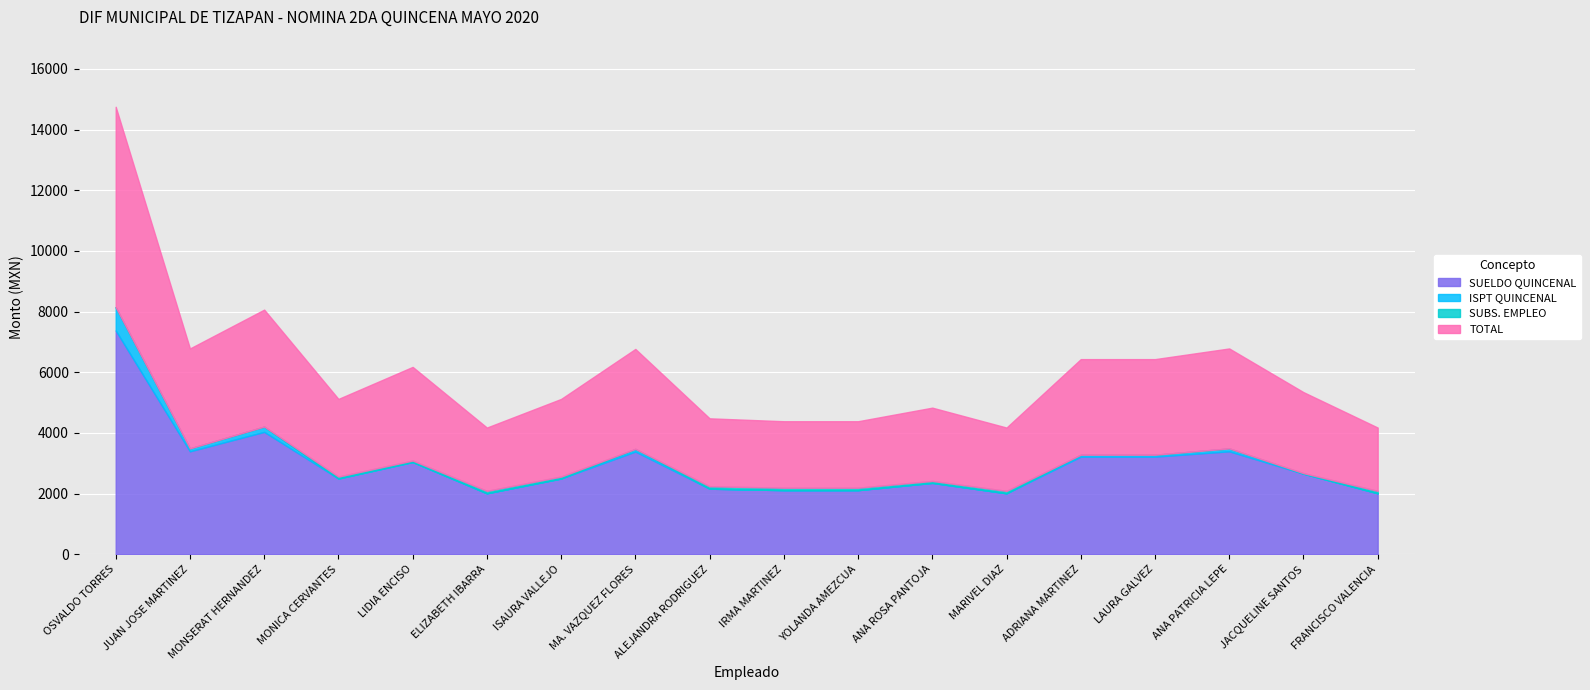

Reading left to right, transcribe all the data shown in this chart.

SUELDO QUINCENAL: 7376	3392	4032	2496	3040	2008	2496	3384	2160	2112	2112	2352	2008	3216	3216	3392	2656	2008
ISPT QUINCENAL: 768	96	176	0	0	0	0	88	0	0	0	0	0	64	64	96	0	0
SUBS. EMPLEO: 0	0	0	64	48	80	64	0	80	80	80	64	80	0	0	0	16	80
TOTAL: 6608	3296	3856	2560	3088	2088	2560	3296	2240	2192	2192	2416	2088	3152	3152	3296	2672	2088